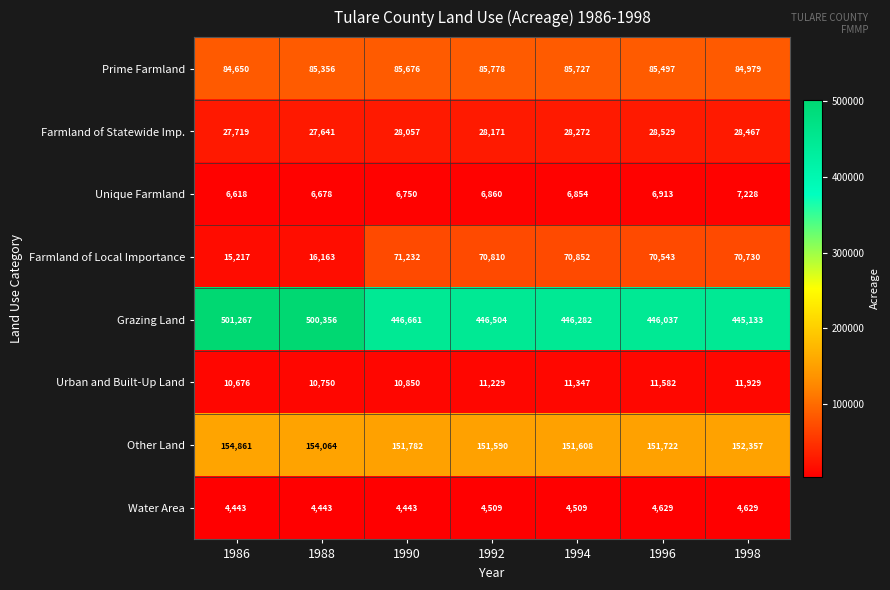

What is the difference between the Grazing Land values at 1990 and 1992?

157